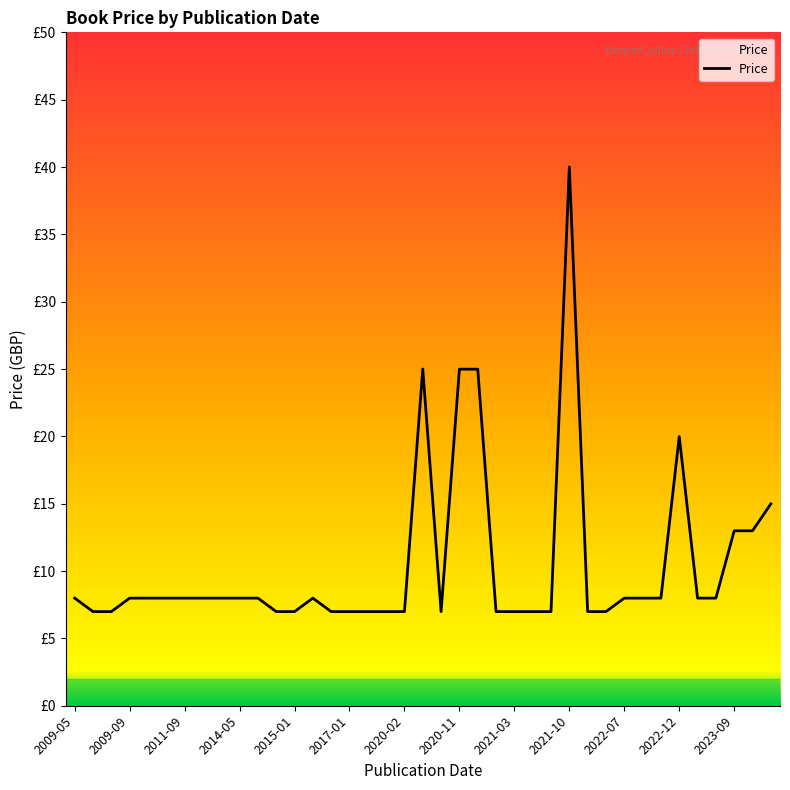

Does the chart display data point markers on the line(s)?

No